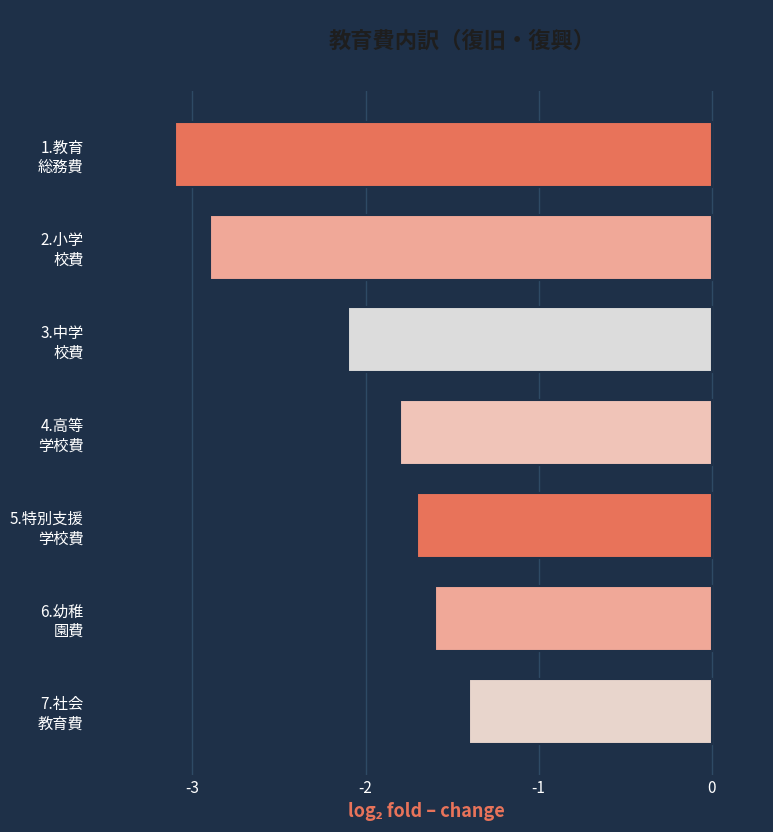

What is the smallest value displayed?

-3.1